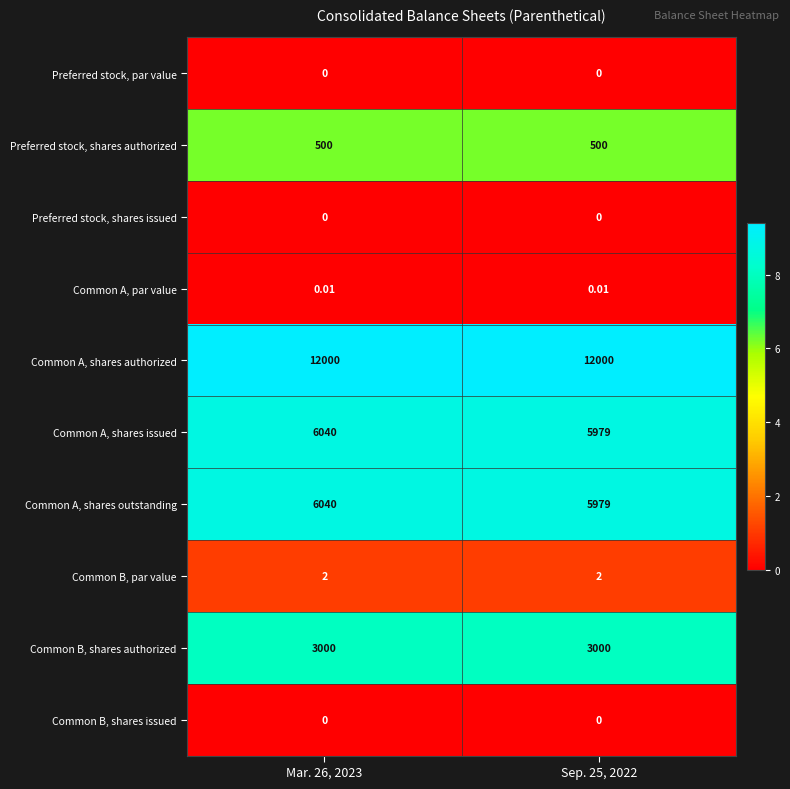

Is the value of Common B, shares issued at Sep. 25, 2022 greater than the value of Preferred stock, shares authorized at Mar. 26, 2023?

No